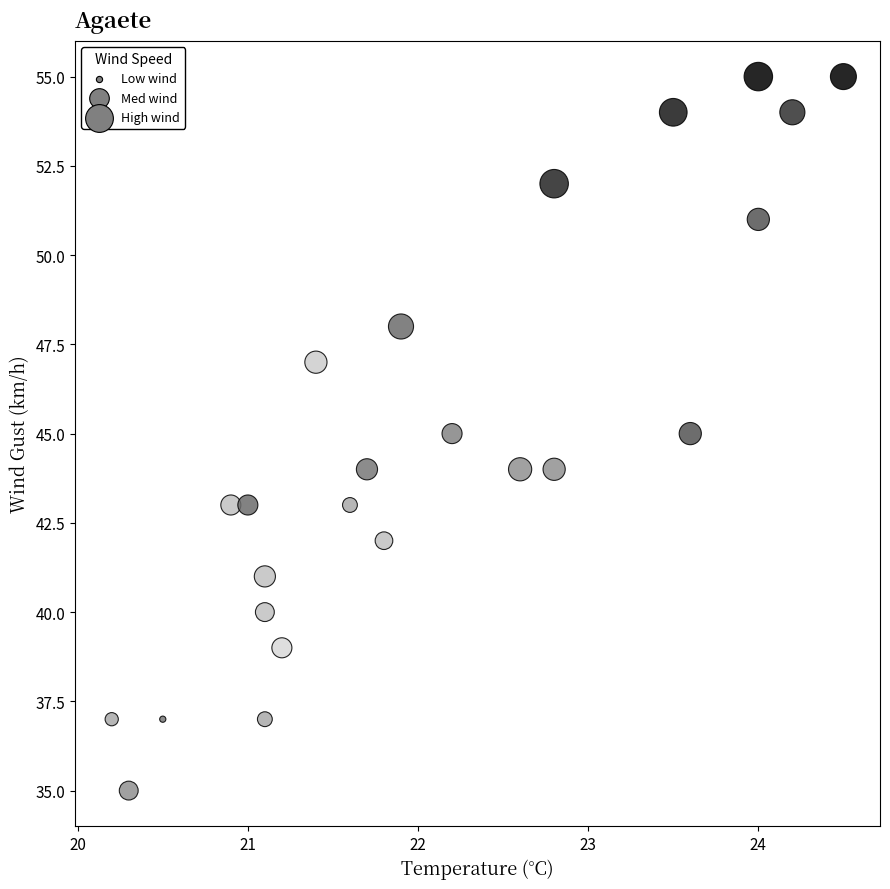

What is the range of Y values (max minus min)?

20